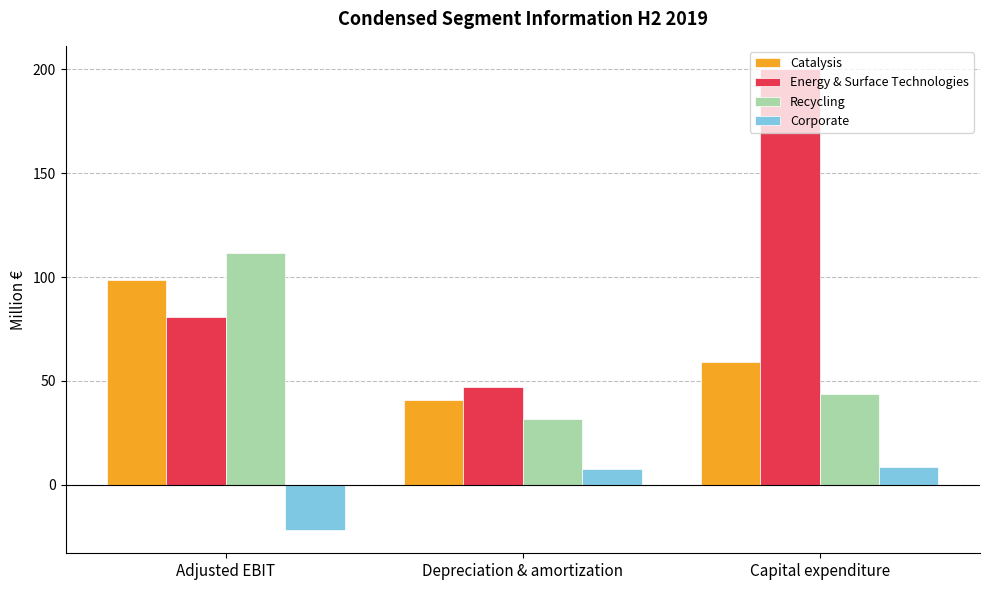

Count the number of data series in this chart.

4